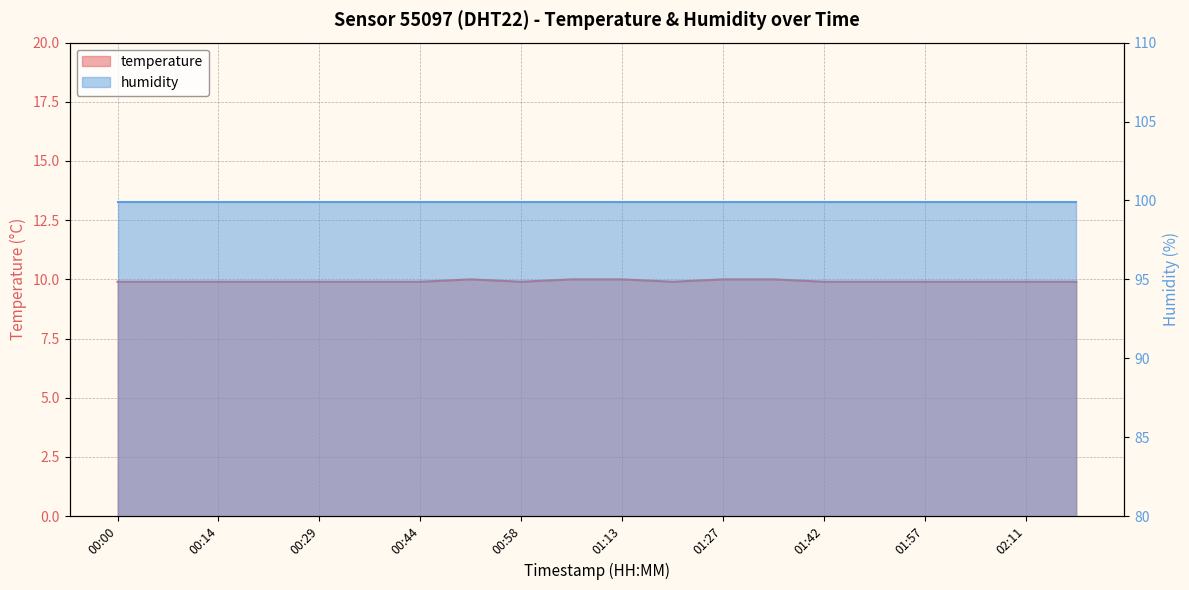

Where is the data nearest to the value 9?

00:00